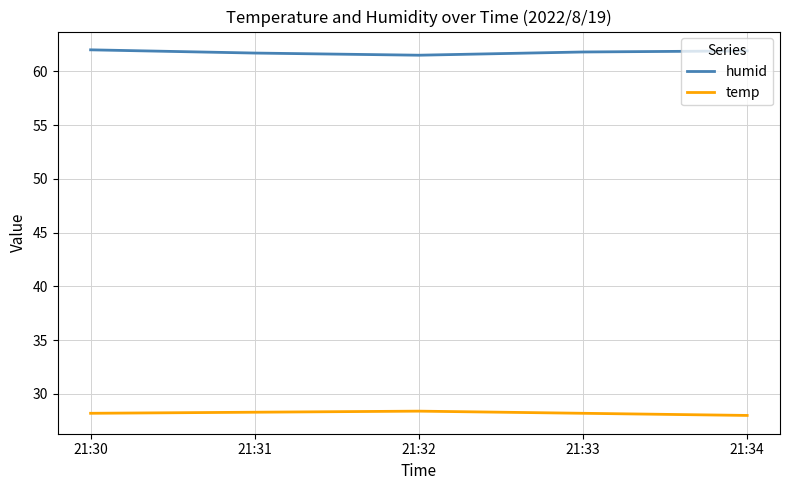

Count the number of categories in the chart.

5